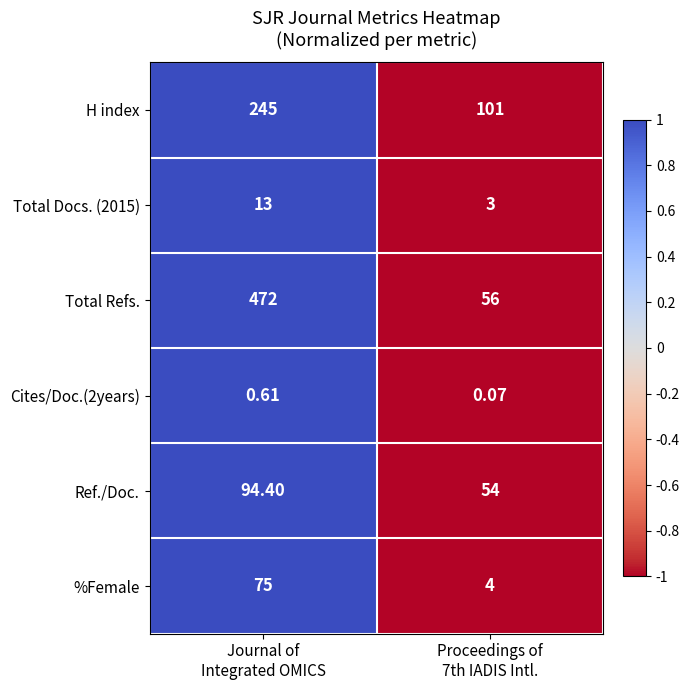

Which series has the largest range (max minus min)?

Total Refs.